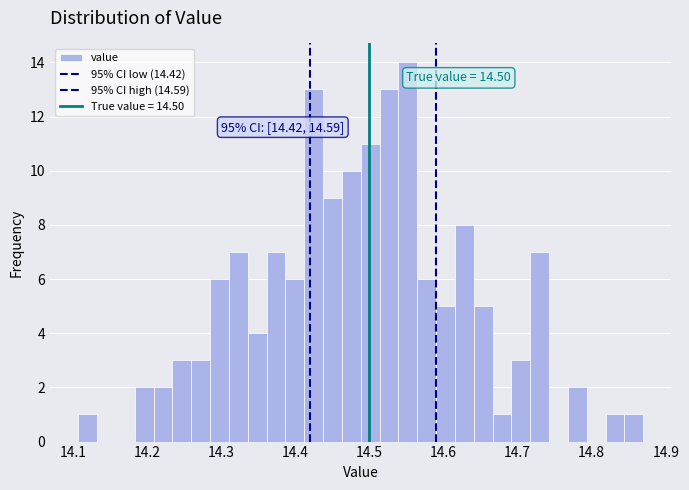

Around what value on the x-axis is the tallest bar? Give the approximate position of its centre, as read against the axis.

14.55